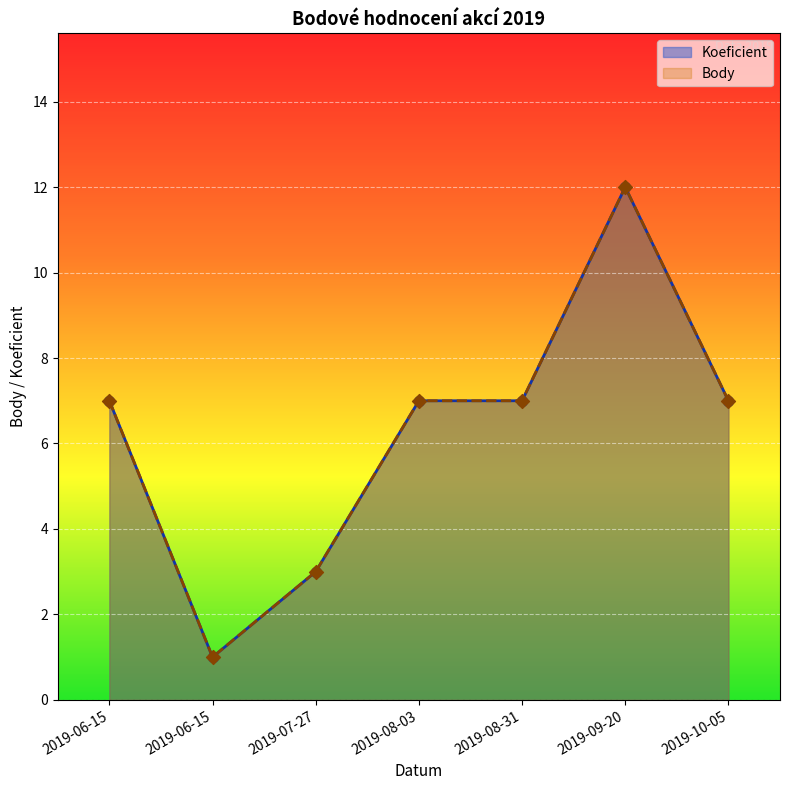

What is the total value across all series at 2019-08-03?

14